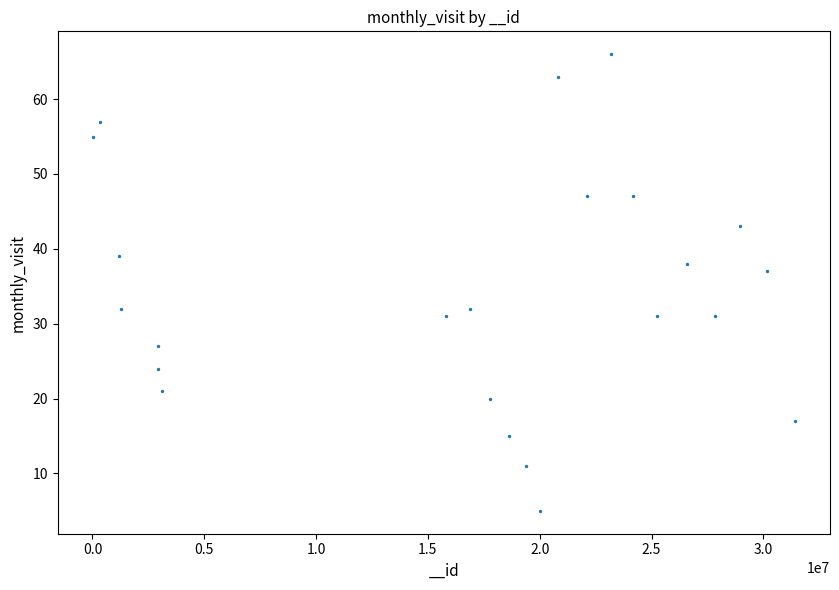

What Y value in the scatter plot is closest to 35?

37